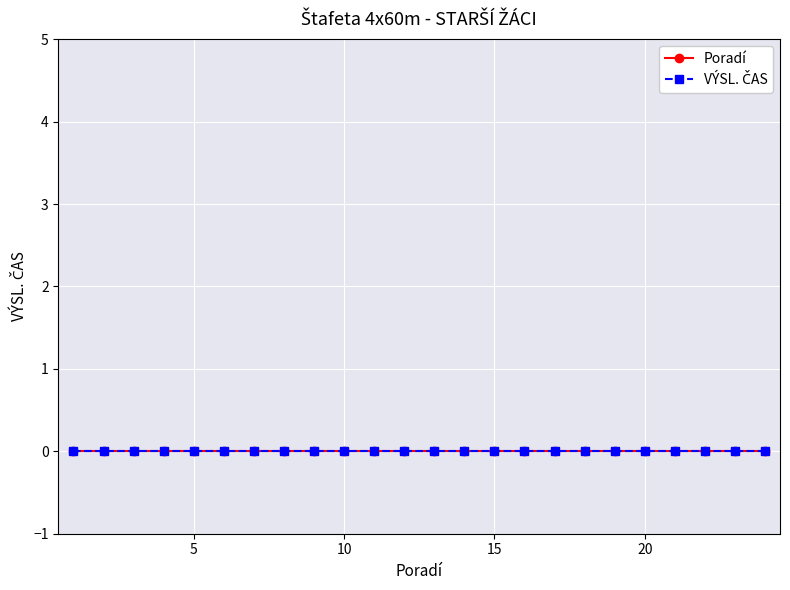

Which category has the highest value across all series?

24